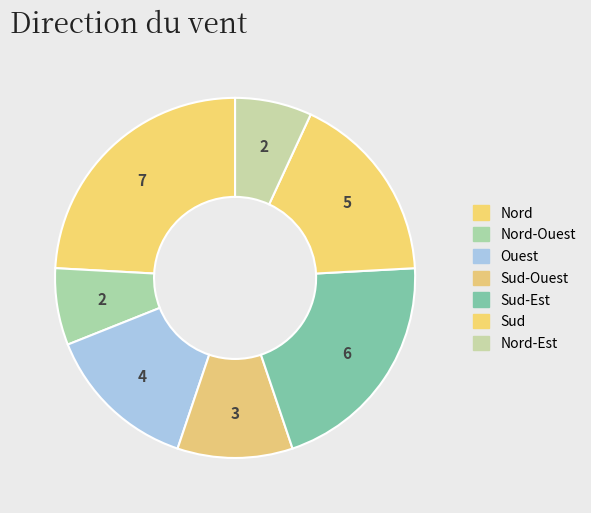

What is the largest slice in the pie chart?

Nord